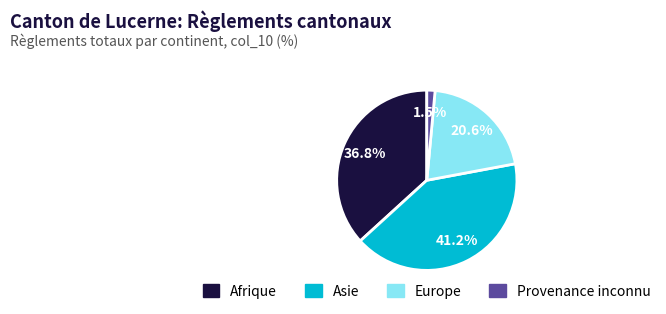

Approximately how many times larger is the value at Europe compared to Asie?

0.5